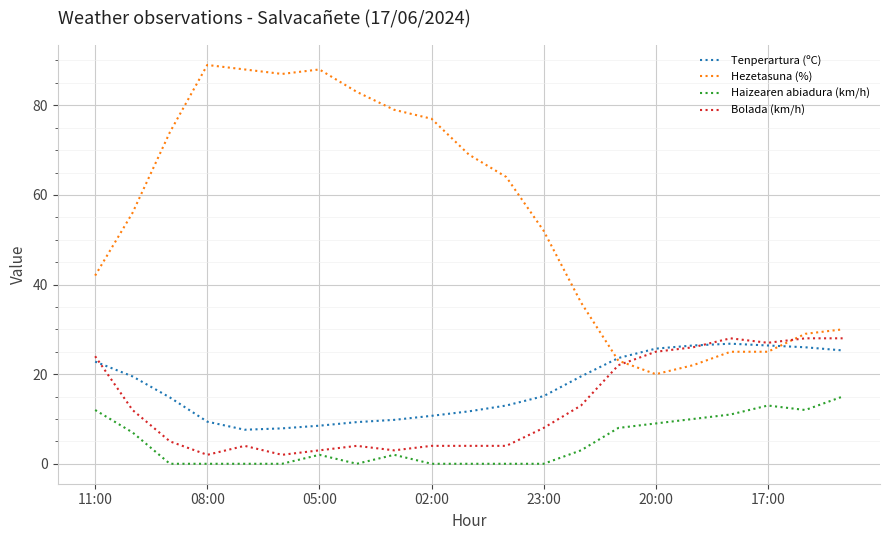

What is the minimum value for Tenperartura (ºC)?

7.6